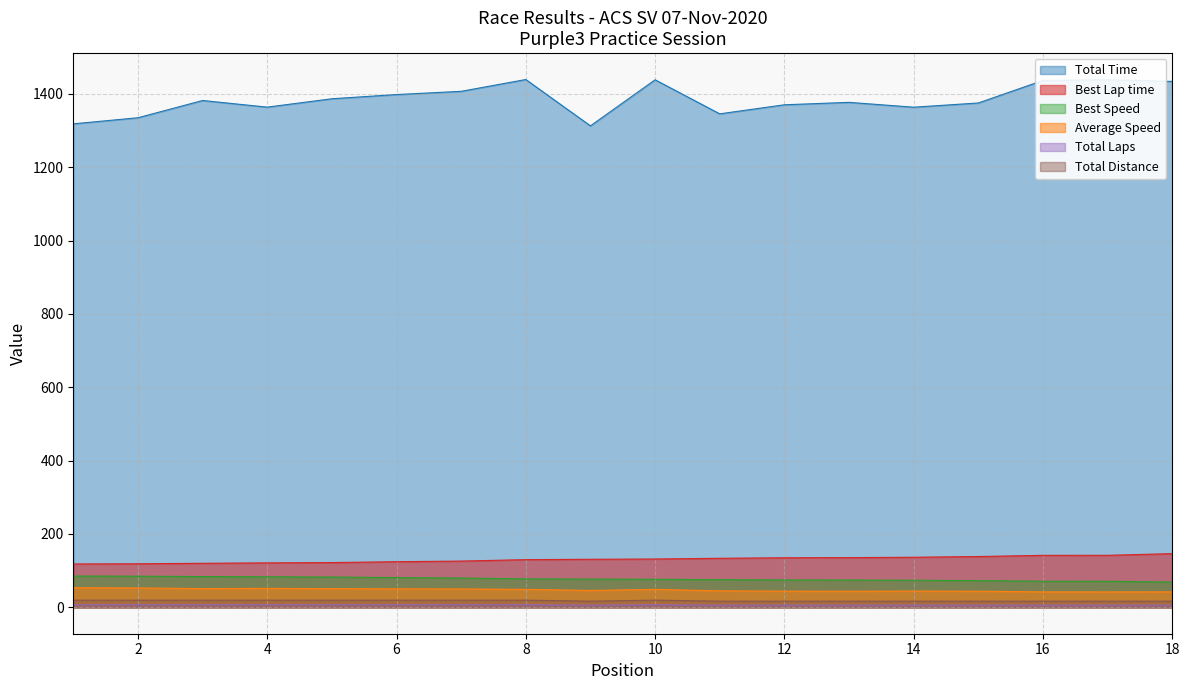

What is the sum of the Total Distance values at 11 and 3?

36.4